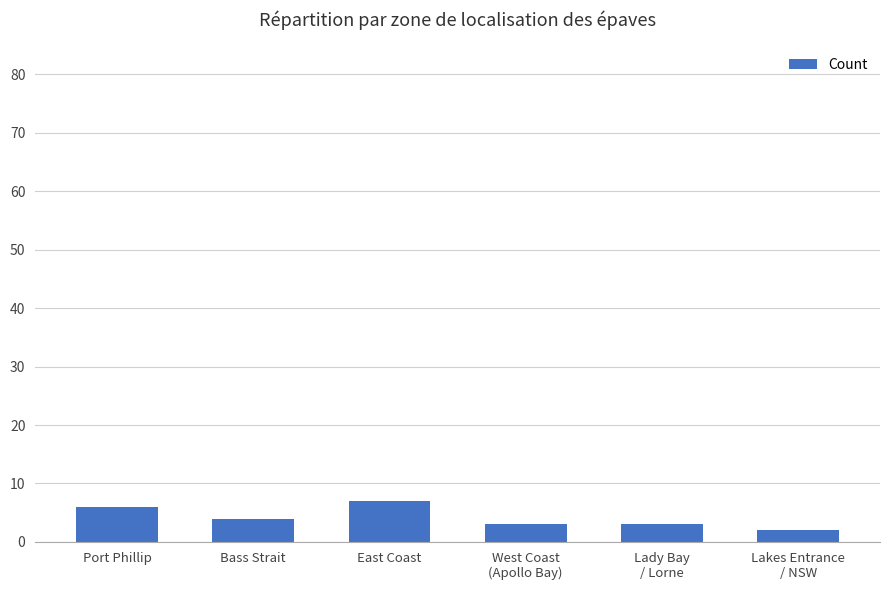

How many values are between 3 and 6?

4